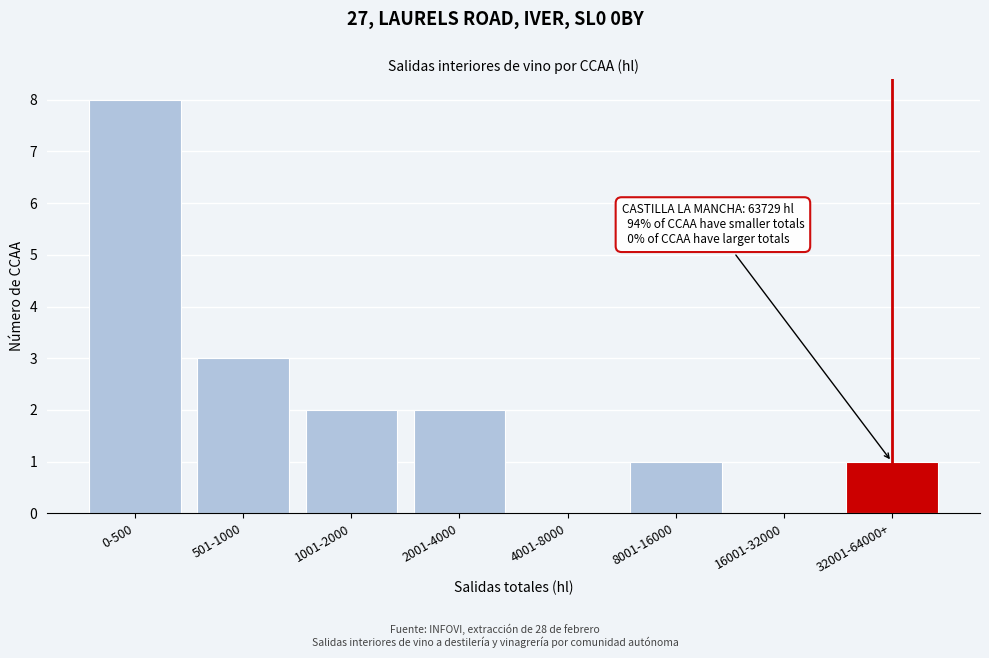

Reading right to left, list all the values displayed in this chart.

32001-64000+=1	16001-32000=0	8001-16000=1	4001-8000=0	2001-4000=2	1001-2000=2	501-1000=3	0-500=8